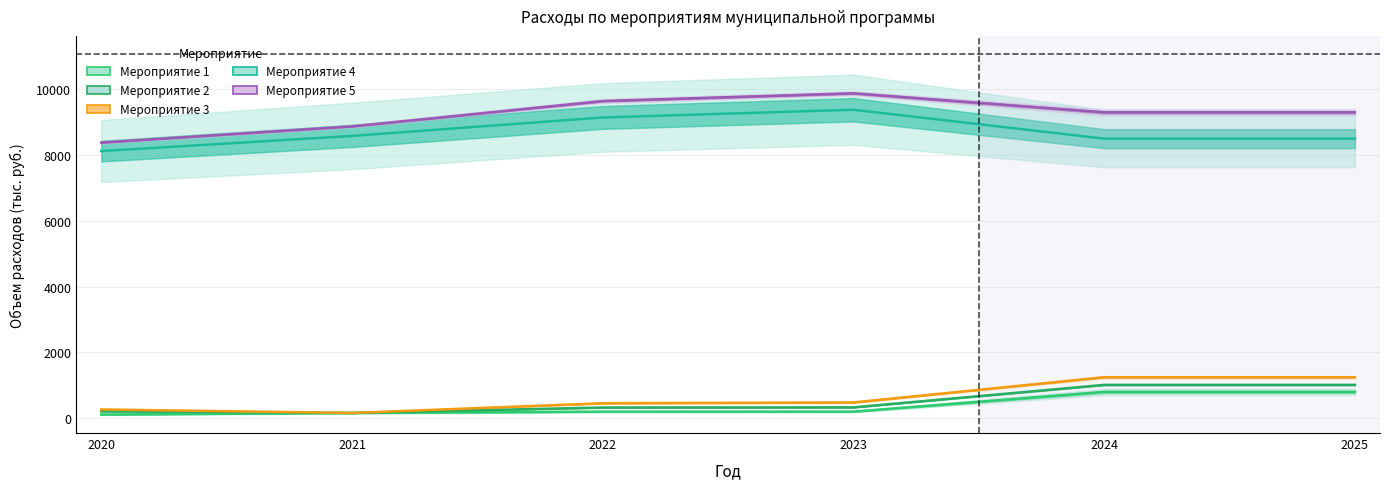

At which label does Мероприятие 5 first exceed 9300?

2022